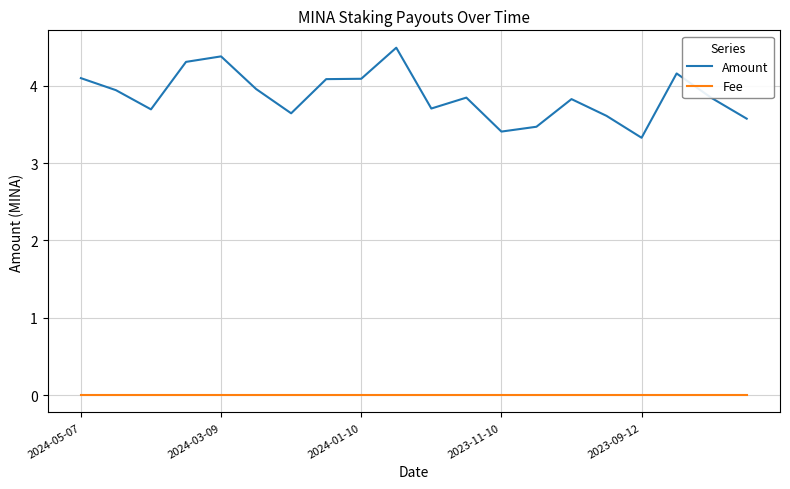

At how many categories does at least one series exceed 1?

20